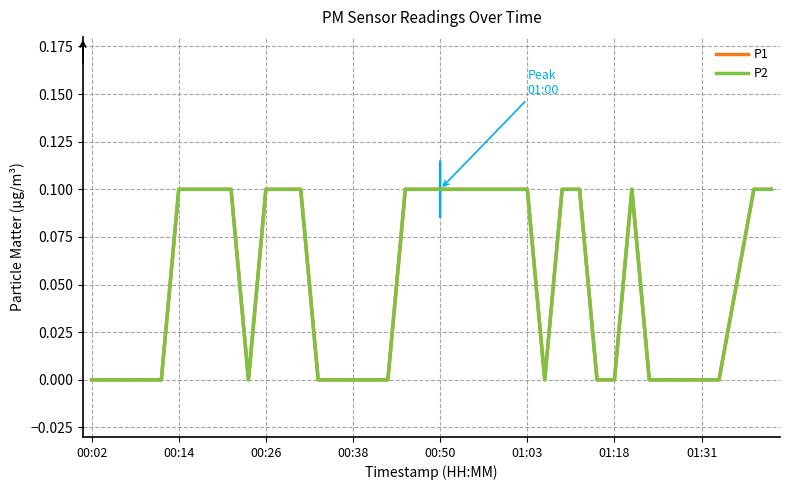

Is this an area chart (filled region under the line)?

No